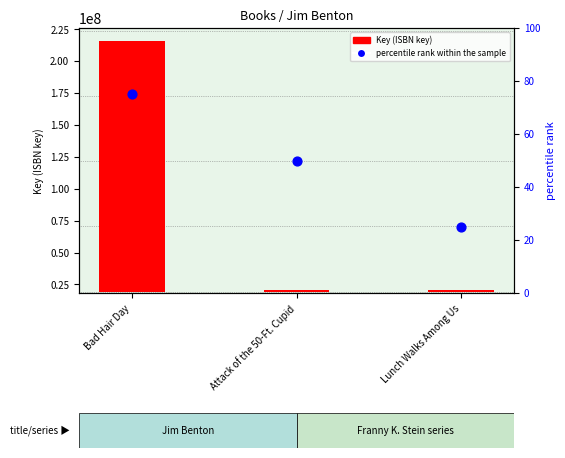

What is the change in value from Attack of the 50-Ft. Cupid to Lunch Walks Among Us?

-25